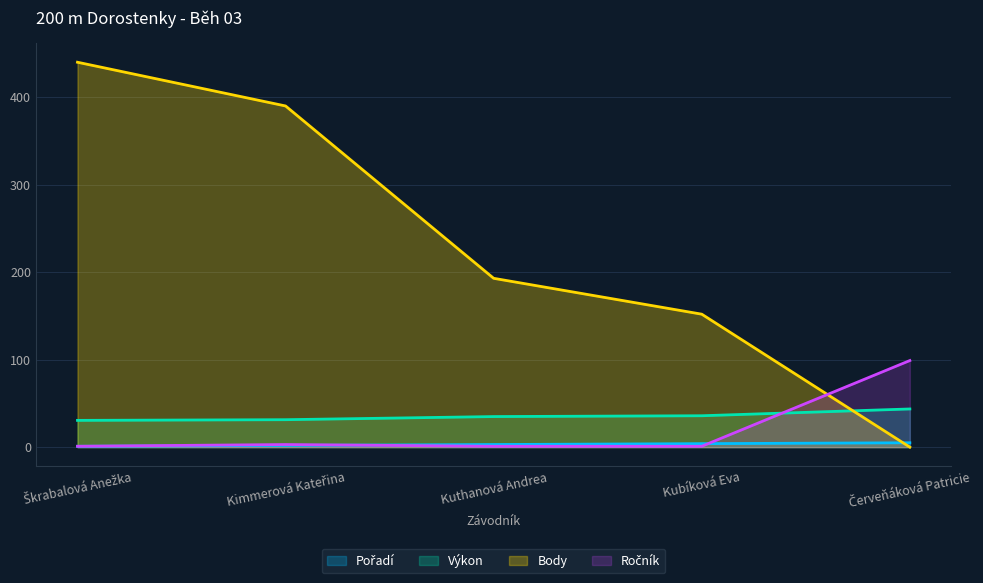

How many data points in Výkon are above 34?

3